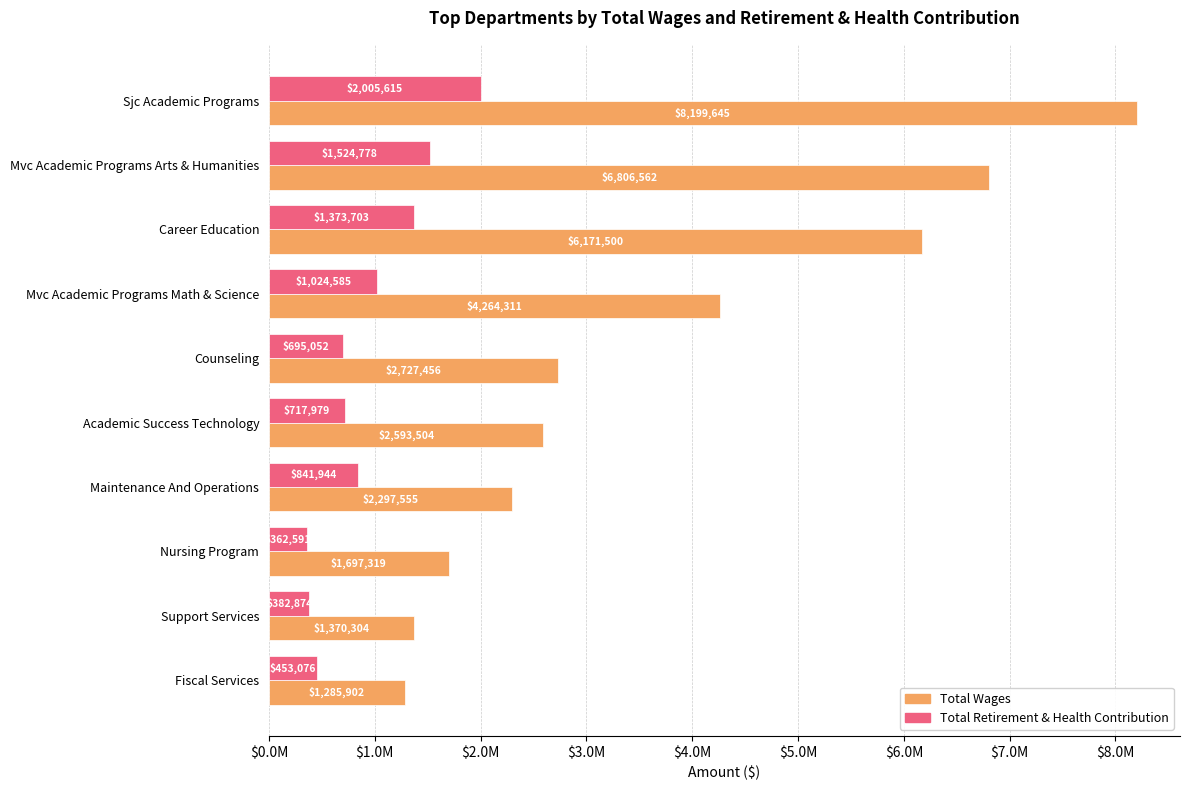

What is the difference between the maximum and second lowest values in the Total Wages series?

6829341